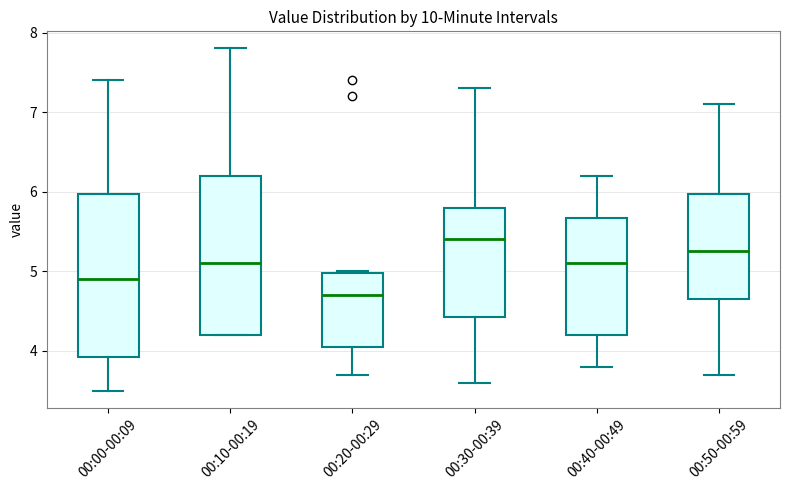

Reading left to right, read every box against the y-axis: the position of its median line, the range the box covers, and the ends of its whiskers. The values are not printed on the chart, so give them approximately, as read against the axis.

00:00-00:09: median 4.9, box 3.9 to 6.0, whiskers 3.5 to 7.4
00:10-00:19: median 5.1, box 4.2 to 6.2, whiskers 4.2 to 7.8
00:20-00:29: median 4.7, box 4.1 to 5.0, whiskers 3.7 to 5.0
00:30-00:39: median 5.4, box 4.4 to 5.8, whiskers 3.6 to 7.3
00:40-00:49: median 5.1, box 4.2 to 5.7, whiskers 3.8 to 6.2
00:50-00:59: median 5.3, box 4.7 to 6.0, whiskers 3.7 to 7.1